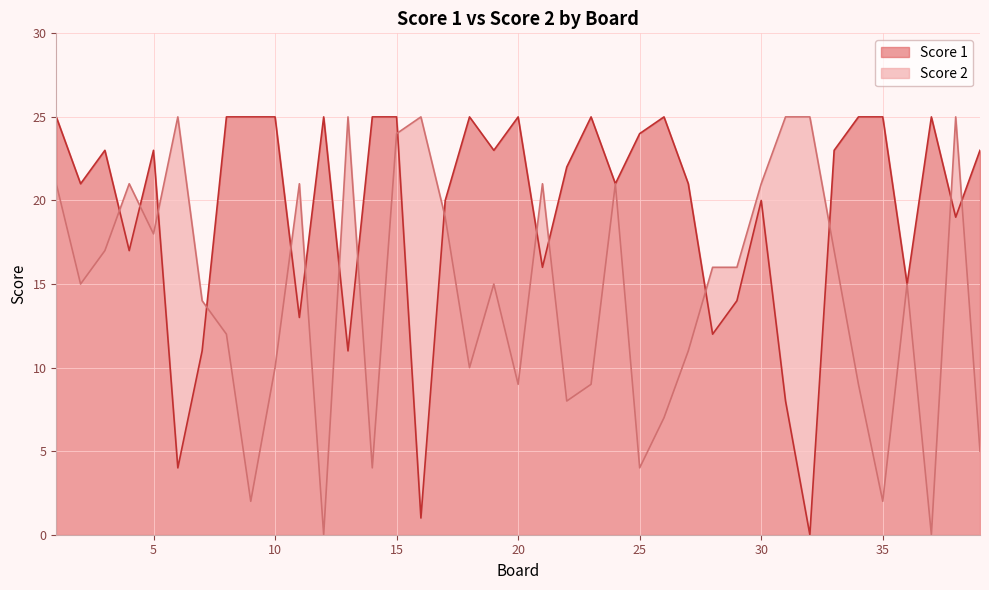

Count the number of data series in this chart.

2